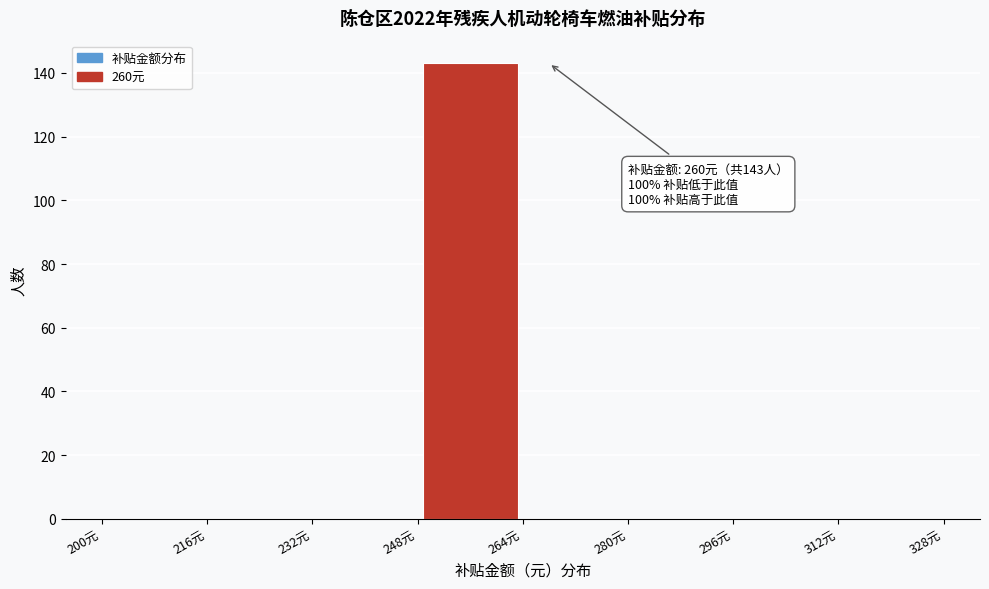

Which range on the x-axis has the tallest bar?

248 to 264